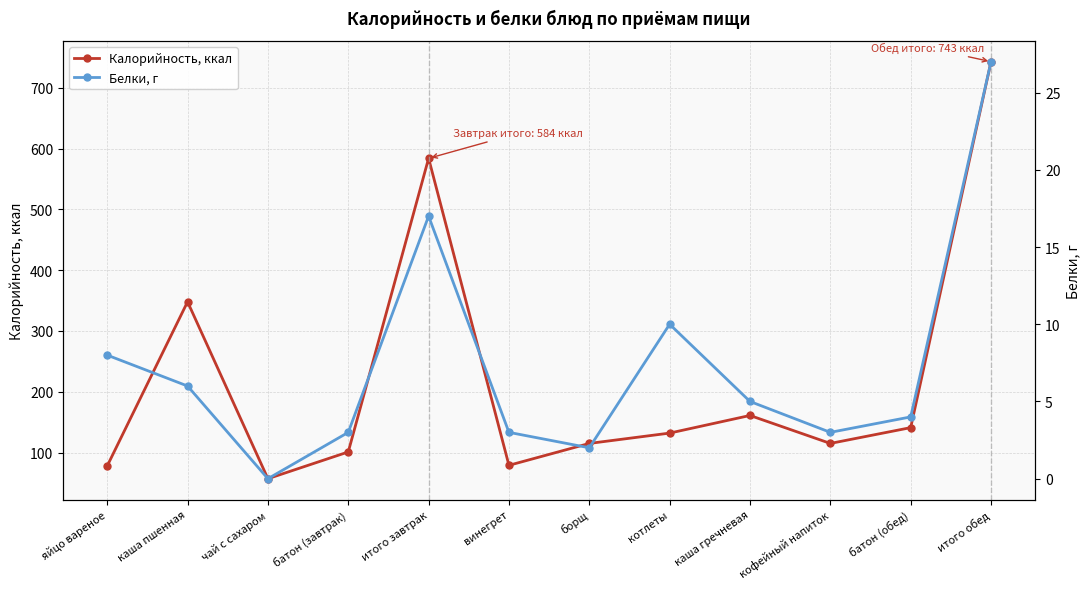

What is the label of the 4th point from the left?

батон (завтрак)